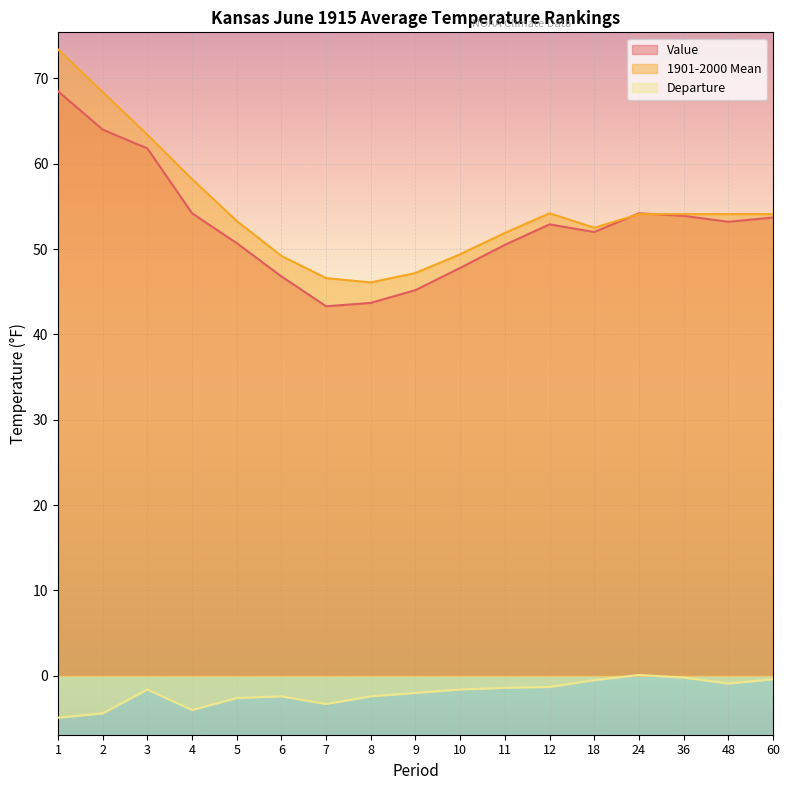

How many intersections are there between Value and 1901-2000 Mean?

2